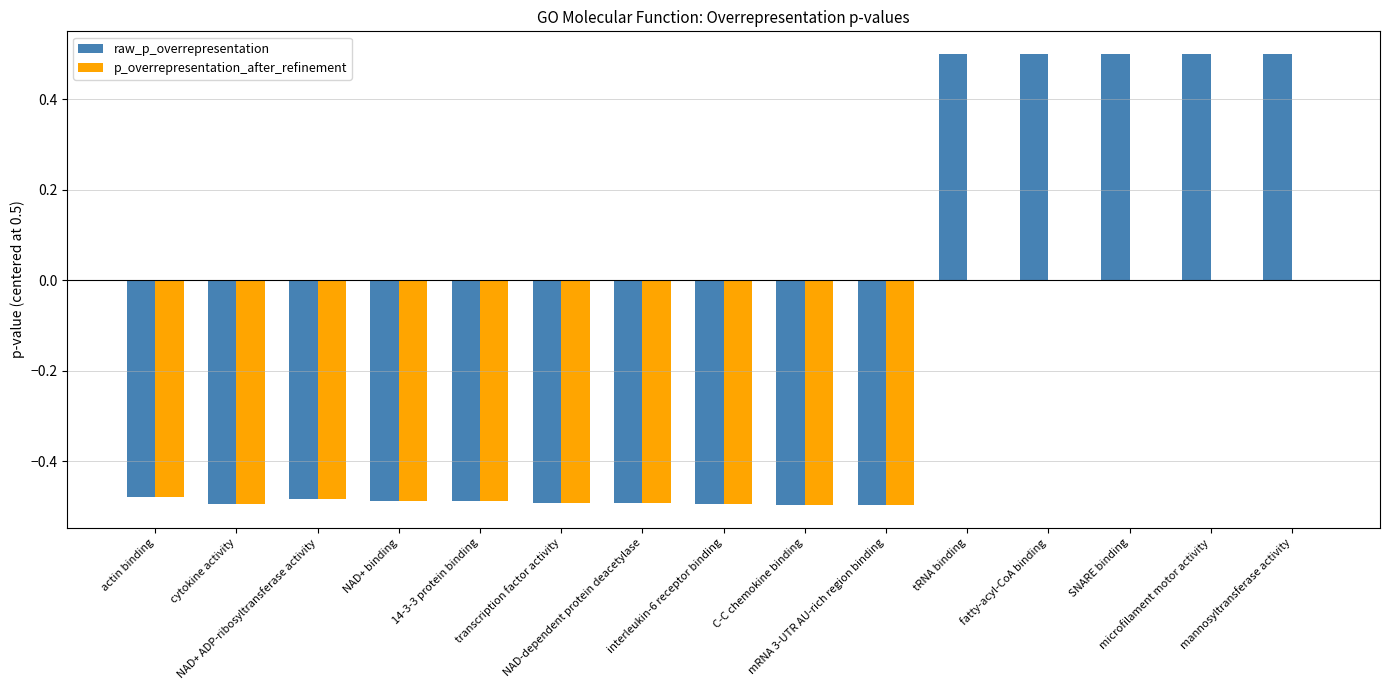

What is the sum of all raw_p_overrepresentation values?

-2.4